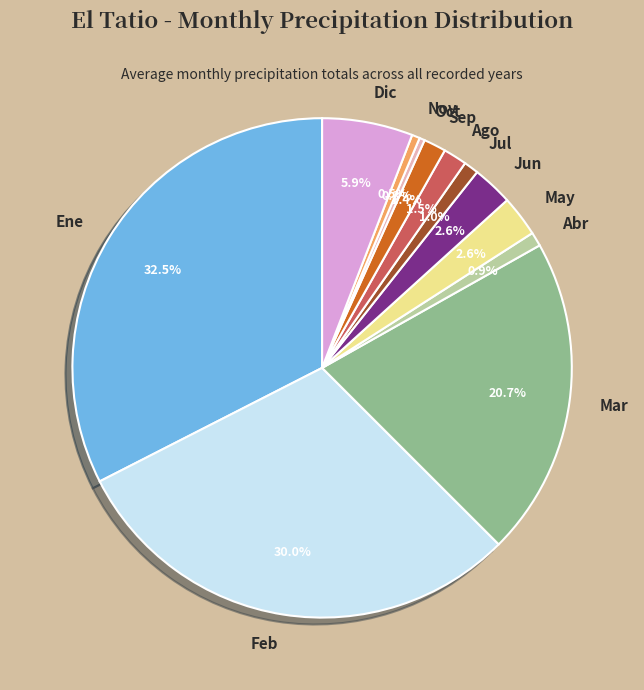

Does any single category account for the majority?

No